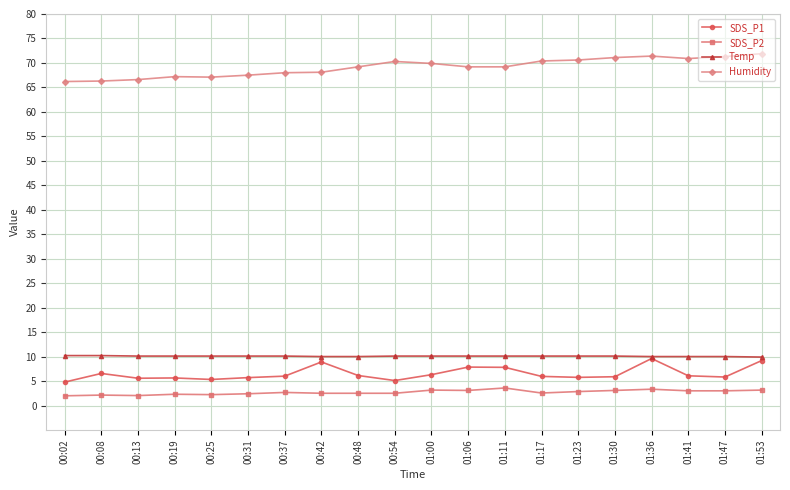

How many series are shown in this chart?

4